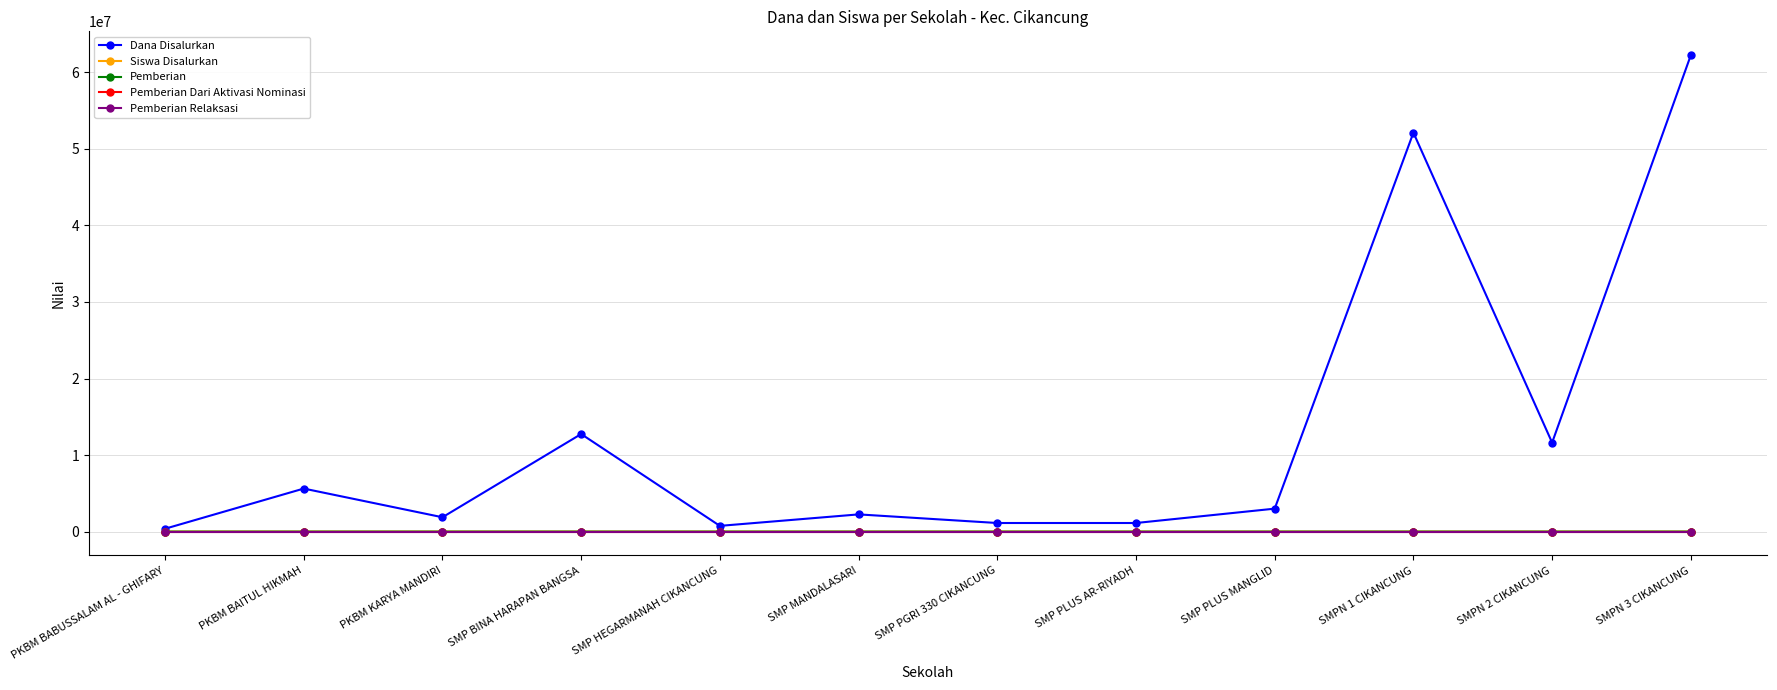

Does the chart have visible grid lines?

Yes